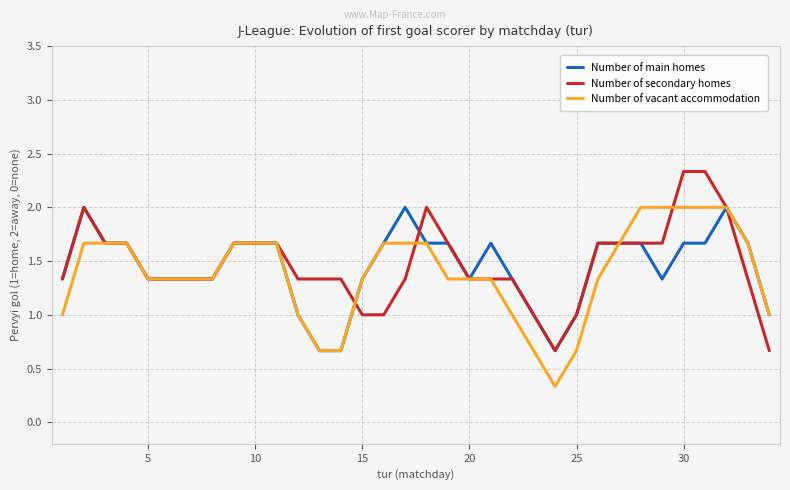

What are all the series names shown in the legend?

Number of main homes, Number of secondary homes, Number of vacant accommodation